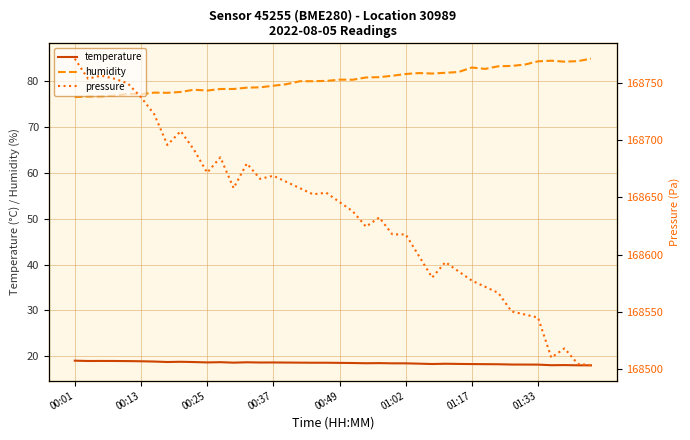

True or false: humidity and temperature cross at least once.

False